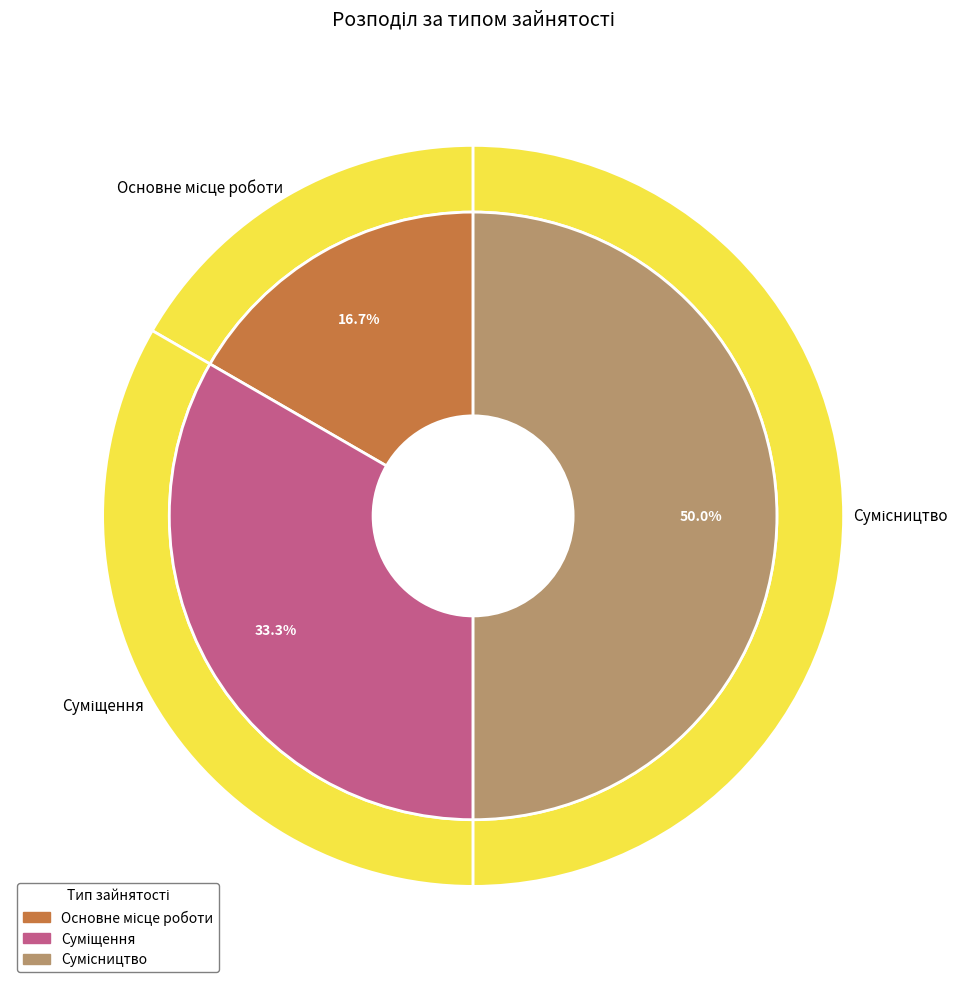

To the nearest percent, what percentage of the pie is Сумісництво?

50%